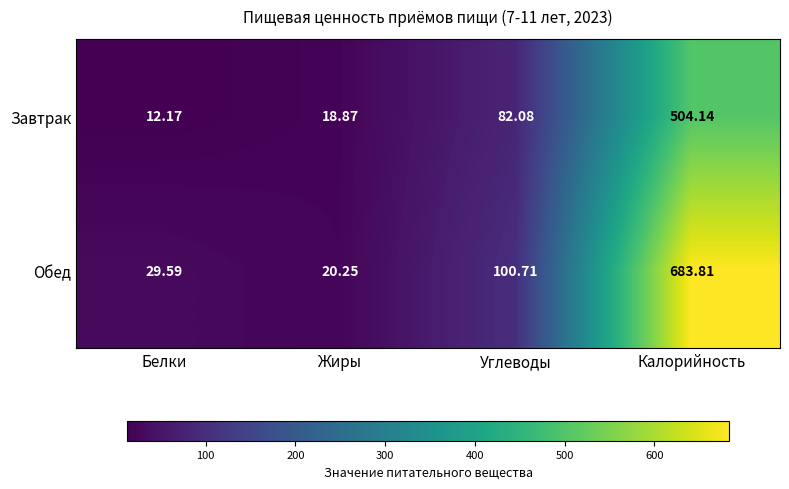

Where does the Завтрак series first go above 82?

Углеводы